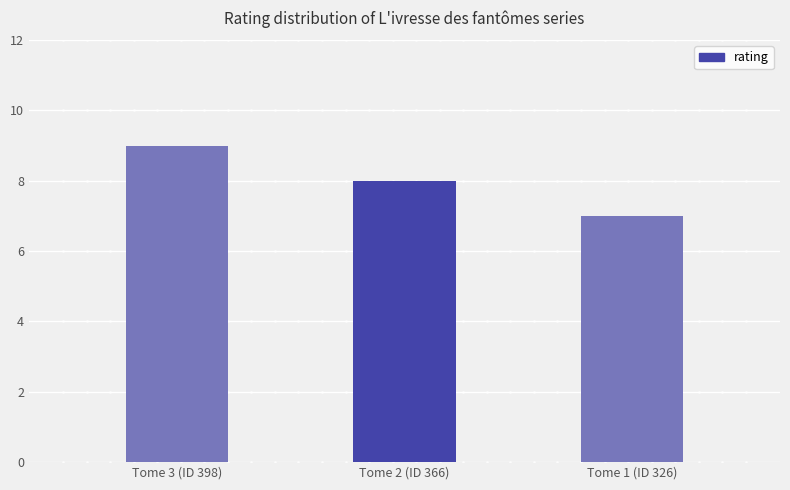

Count the values in the range 7 to 9.

3